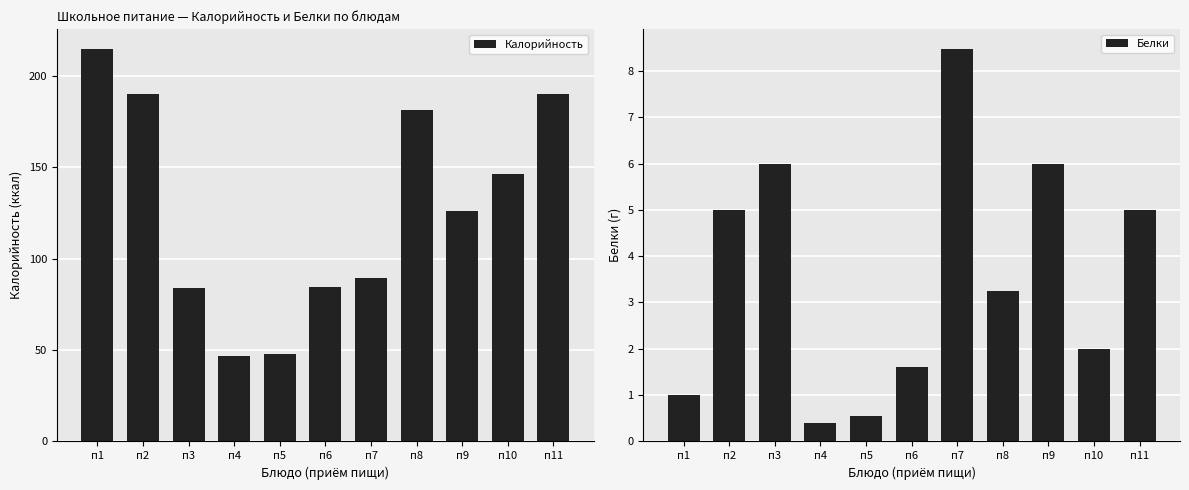

True or false: Калорийность has a value of 181.5 at п8.

True